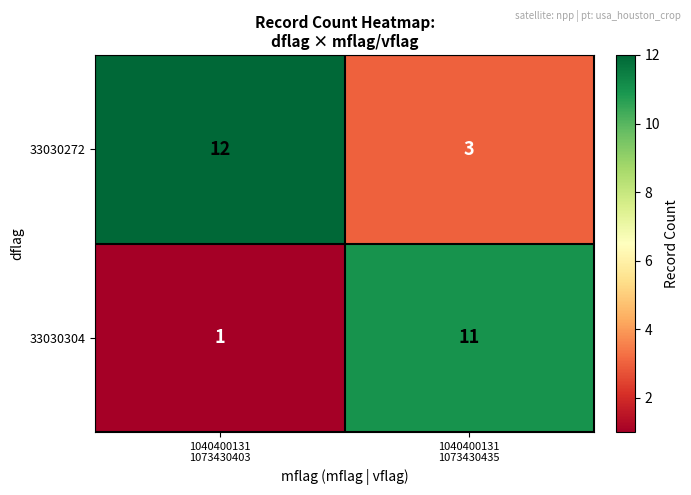

How many categories are shown in the chart?

2